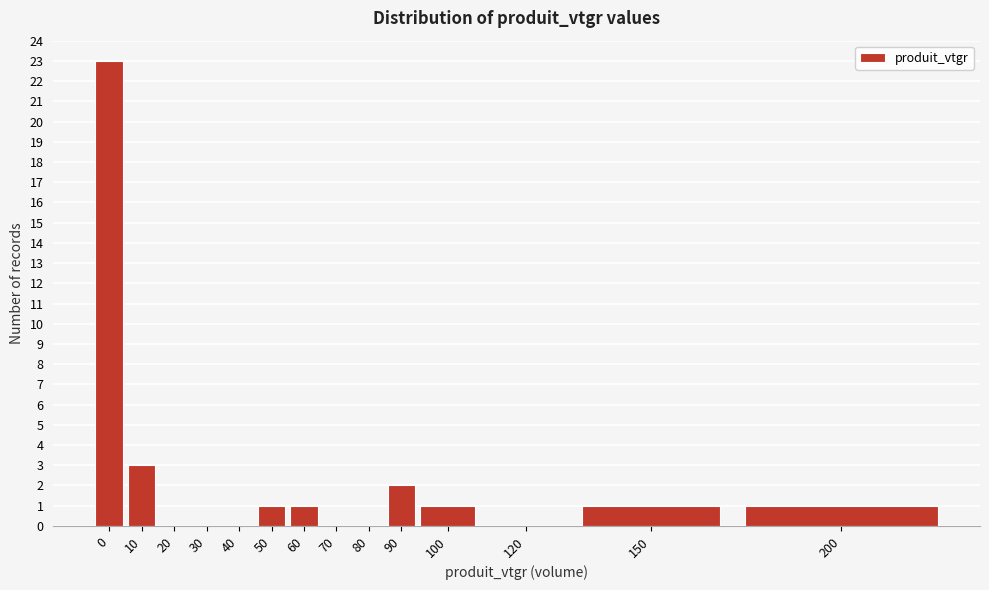

Reading left to right, transcribe all the data shown in this chart.

0=23	10=3	20=0	30=0	40=0	50=1	60=1	70=0	80=0	90=2	100=1	120=0	150=1	200=1